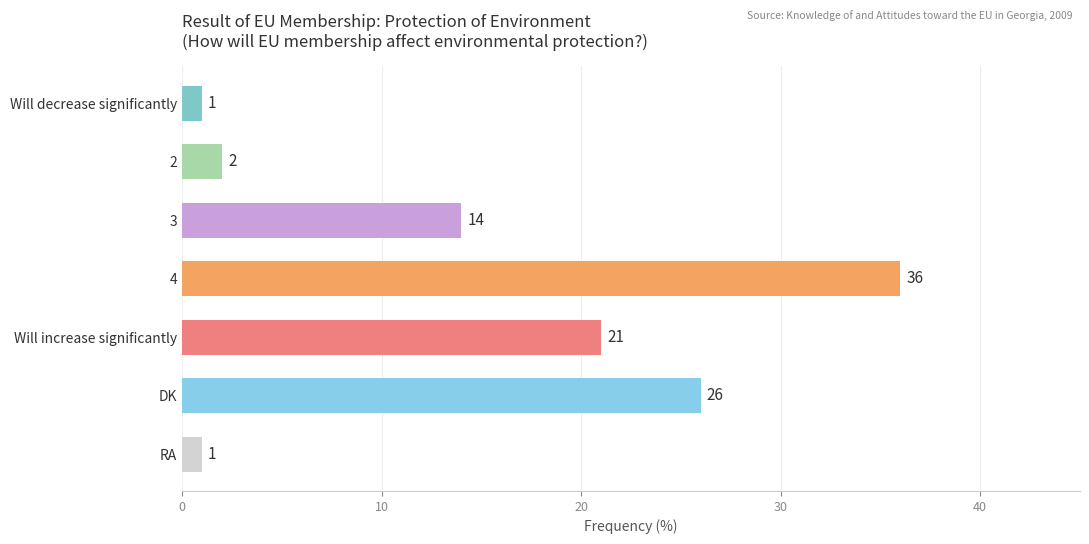

Which category has the highest value across all series?

4